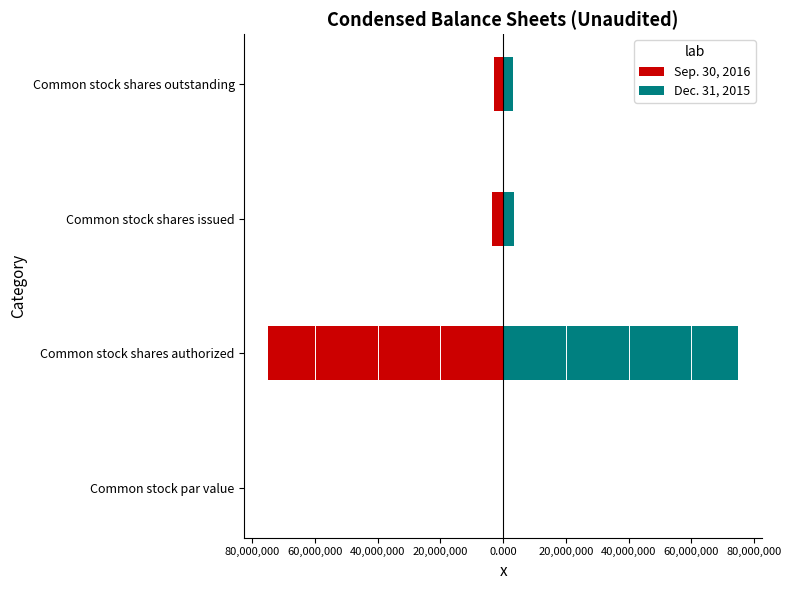

List the series in order of their overall mean, highest first.

Dec. 31, 2015, Sep. 30, 2016